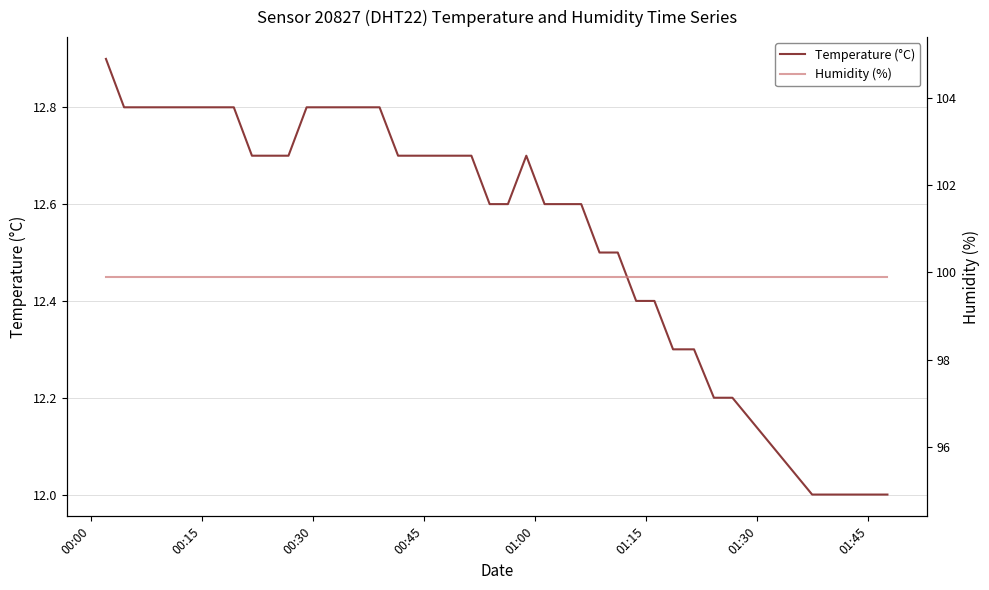

True or false: Humidity (%) and Temperature (°C) intersect in this chart.

False